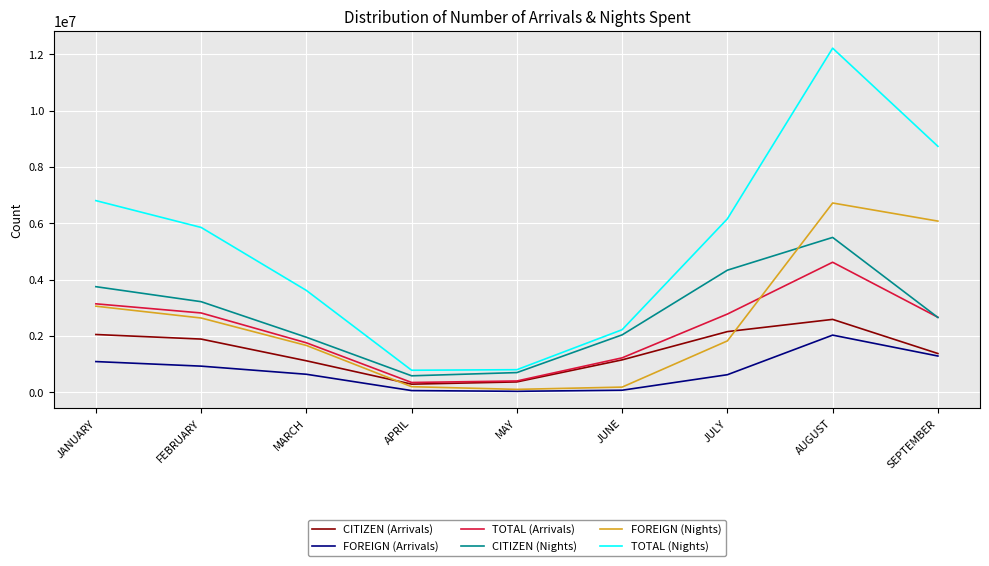

Rank the series by their maximum value, from highest to lowest.

TOTAL (Nights), FOREIGN (Nights), CITIZEN (Nights), TOTAL (Arrivals), CITIZEN (Arrivals), FOREIGN (Arrivals)